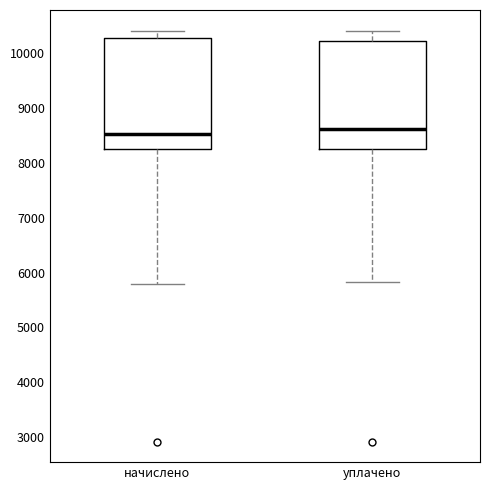

Reading left to right, read every box against the y-axis: the position of its median line, the range the box covers, and the ends of its whiskers. The values are not printed on the chart, so give them approximately, as read against the axis.

начислено: median 8500, box 8300 to 10300, whiskers 5800 to 10400
уплачено: median 8600, box 8300 to 10200, whiskers 5800 to 10400